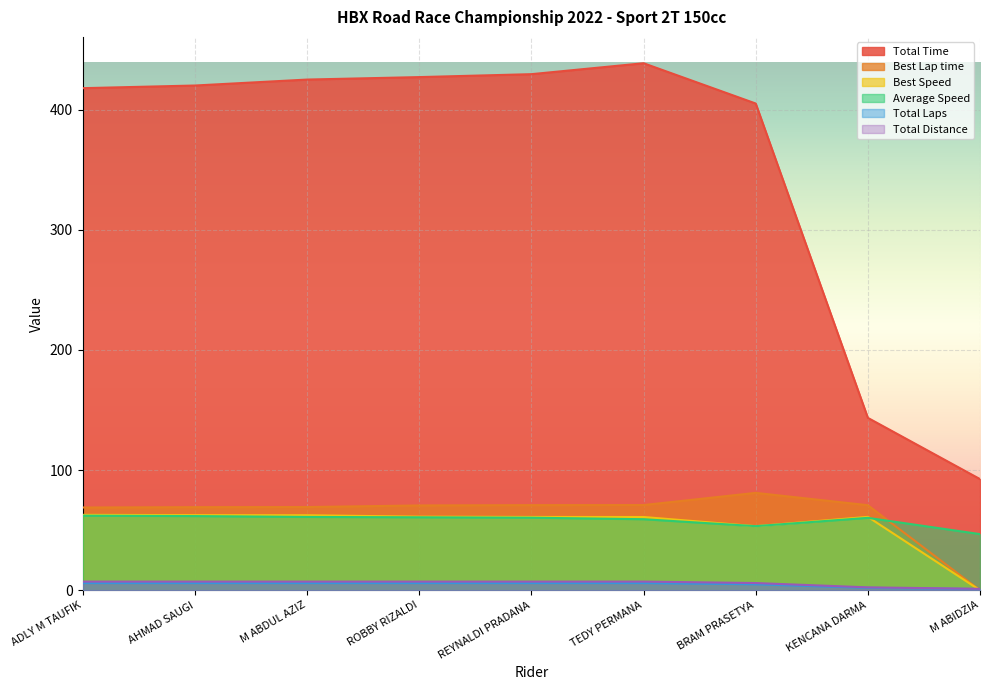

Reading left to right, extract all data points from this chart.

Total Time: ADLY M TAUFIK=417.8	AHMAD SAUGI=420.0	M ABDUL AZIZ=424.9	ROBBY RIZALDI=427.0	REYNALDI PRADANA=429.4	TEDY PERMANA=438.5	BRAM PRASETYA=405.0	KENCANA DARMA=143.4	M ABIDZIA=92.5
Best Lap time: ADLY M TAUFIK=68.9	AHMAD SAUGI=69.1	M ABDUL AZIZ=69.2	ROBBY RIZALDI=70.6	REYNALDI PRADANA=70.8	TEDY PERMANA=70.9	BRAM PRASETYA=81.0	KENCANA DARMA=70.8	M ABIDZIA=0.0
Best Speed: ADLY M TAUFIK=62.7	AHMAD SAUGI=62.5	M ABDUL AZIZ=62.4	ROBBY RIZALDI=61.2	REYNALDI PRADANA=61.0	TEDY PERMANA=60.9	BRAM PRASETYA=53.3	KENCANA DARMA=61.0	M ABIDZIA=0.0
Average Speed: ADLY M TAUFIK=62.0	AHMAD SAUGI=61.7	M ABDUL AZIZ=61.0	ROBBY RIZALDI=60.7	REYNALDI PRADANA=60.4	TEDY PERMANA=59.1	BRAM PRASETYA=53.3	KENCANA DARMA=60.2	M ABIDZIA=46.7
Total Laps: ADLY M TAUFIK=7.2	AHMAD SAUGI=7.2	M ABDUL AZIZ=7.2	ROBBY RIZALDI=7.2	REYNALDI PRADANA=7.2	TEDY PERMANA=7.2	BRAM PRASETYA=6.0	KENCANA DARMA=2.4	M ABIDZIA=1.2
Total Distance: ADLY M TAUFIK=6.0	AHMAD SAUGI=6.0	M ABDUL AZIZ=6.0	ROBBY RIZALDI=6.0	REYNALDI PRADANA=6.0	TEDY PERMANA=6.0	BRAM PRASETYA=5.0	KENCANA DARMA=2.0	M ABIDZIA=1.0